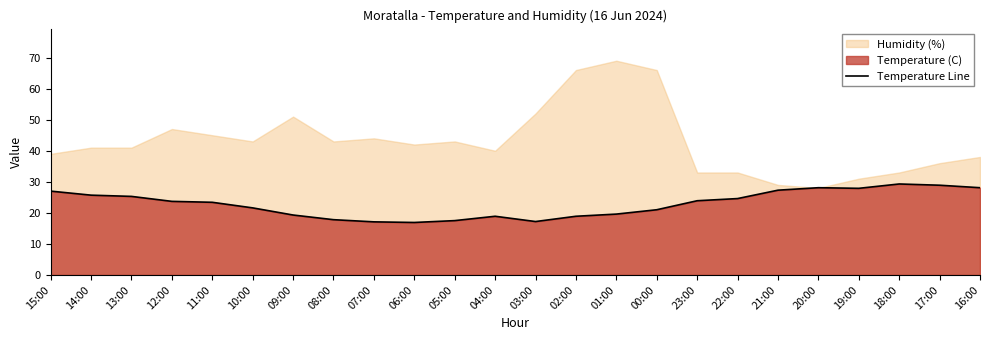

Reading left to right, what are all the values shown in this chart?

15:00=27.0	14:00=25.7	13:00=25.3	12:00=23.7	11:00=23.4	10:00=21.6	09:00=19.3	08:00=17.8	07:00=17.1	06:00=16.9	05:00=17.5	04:00=18.9	03:00=17.2	02:00=18.9	01:00=19.6	00:00=21.0	23:00=23.9	22:00=24.6	21:00=27.3	20:00=28.1	19:00=27.9	18:00=29.3	17:00=28.9	16:00=28.1